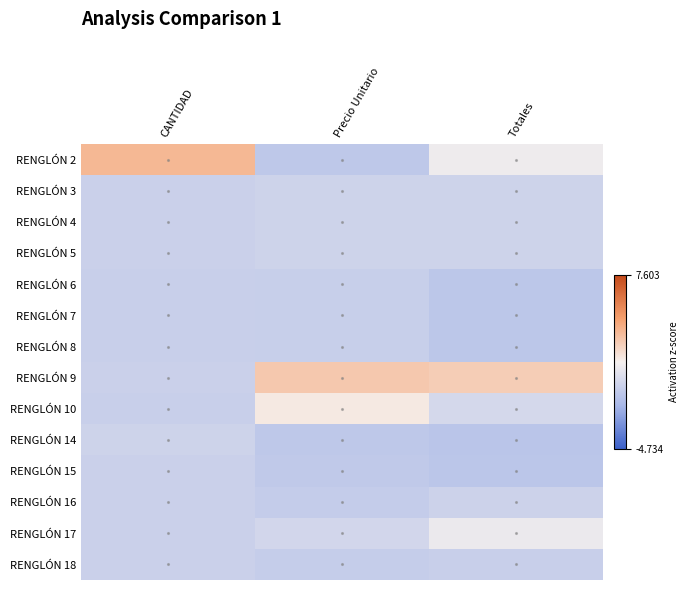

Which label corresponds to the largest value in the chart?

CANTIDAD